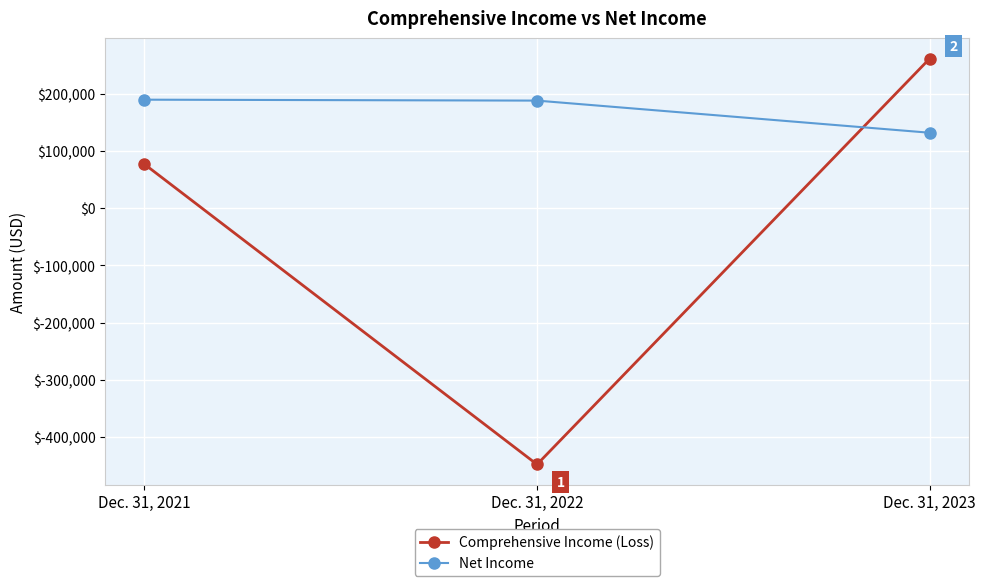

How many categories are shown in the chart?

3